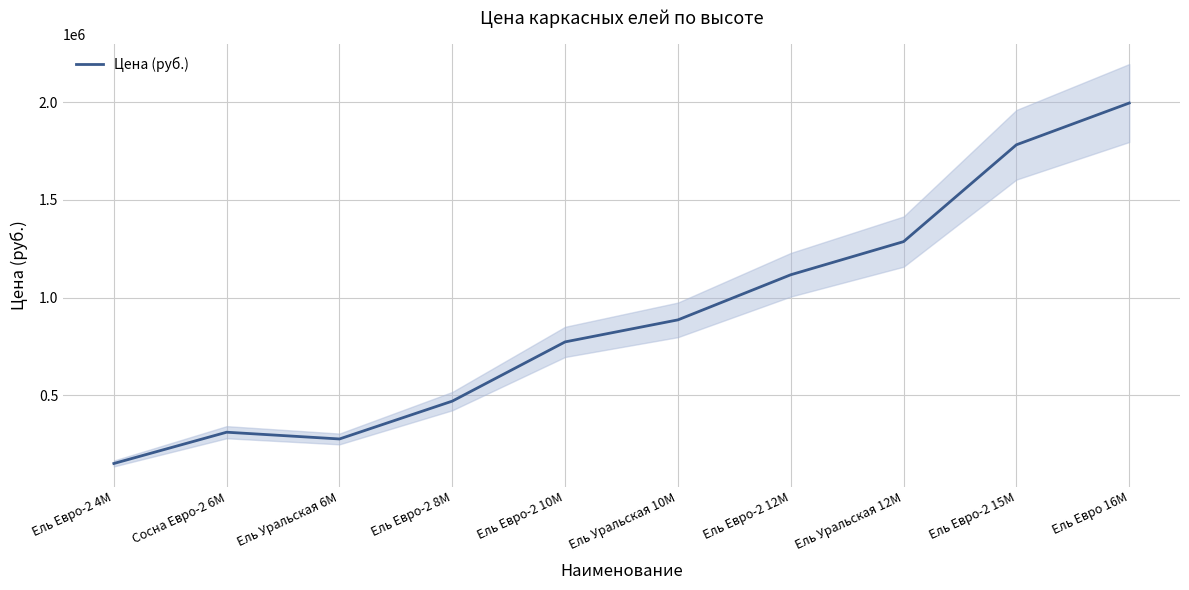

What is the greatest value displayed?

1996250